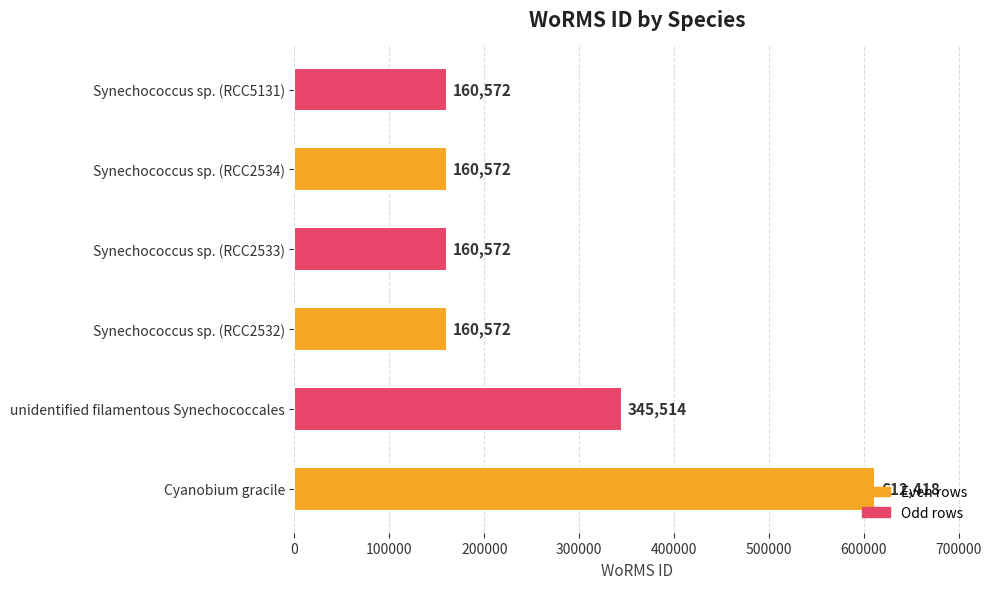

What is the ratio of the value at unidentified filamentous Synechococcales to the value at Cyanobium gracile?

0.6